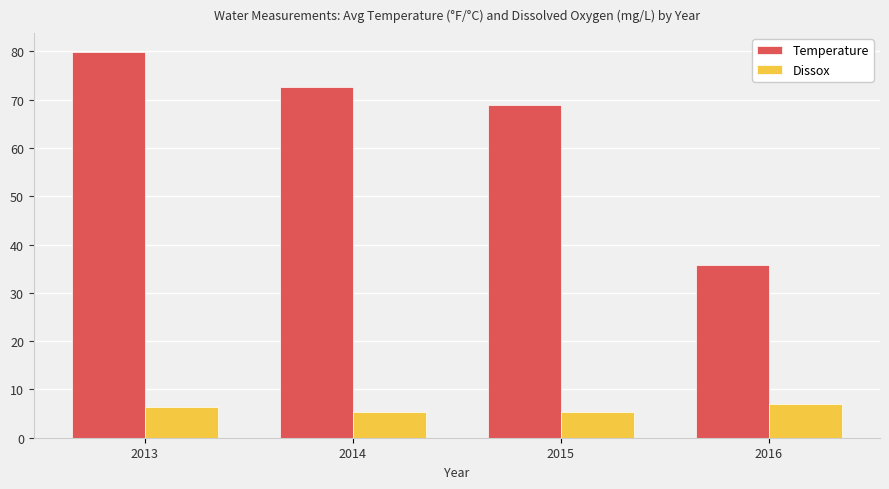

What is the maximum value for Dissox?

7.1